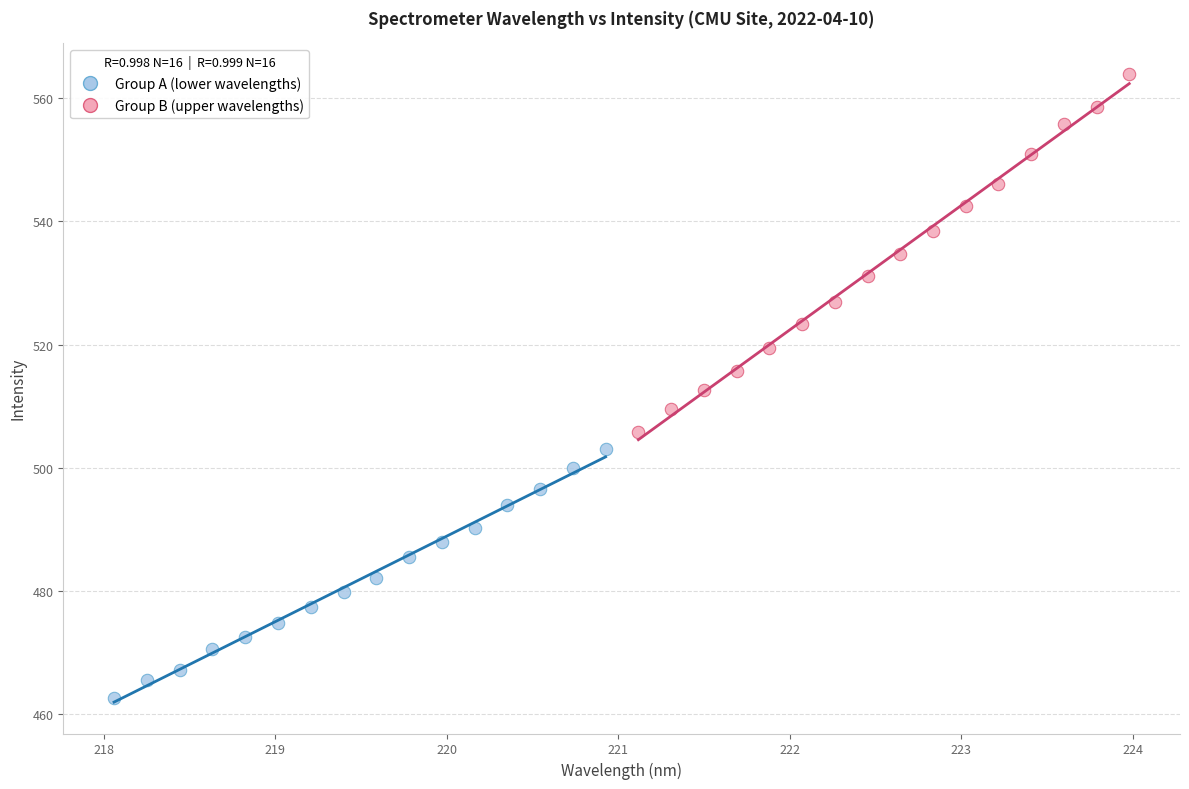

What are all the series names shown in the legend?

Group A (lower wavelengths), Group B (upper wavelengths)